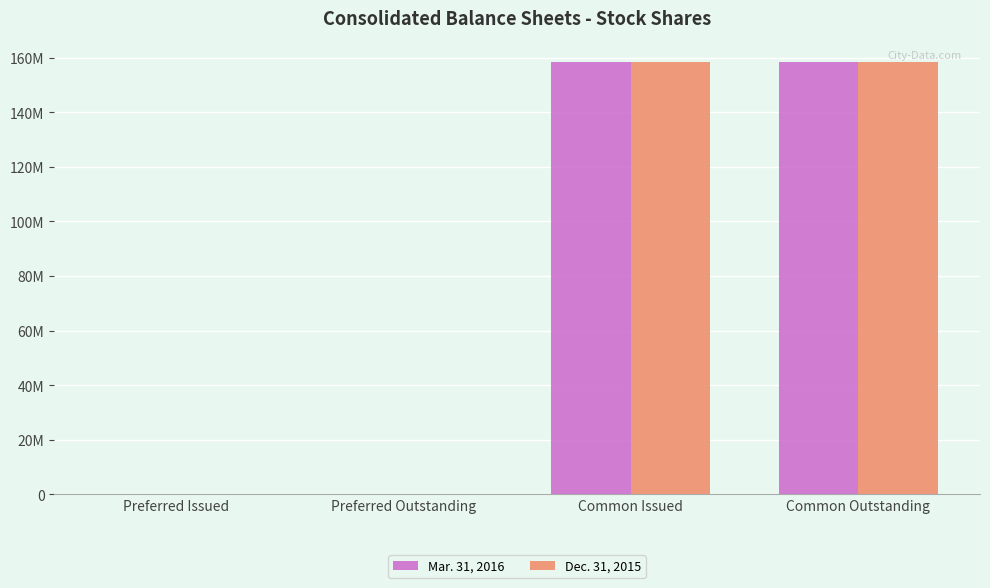

Are the bars horizontal?

No